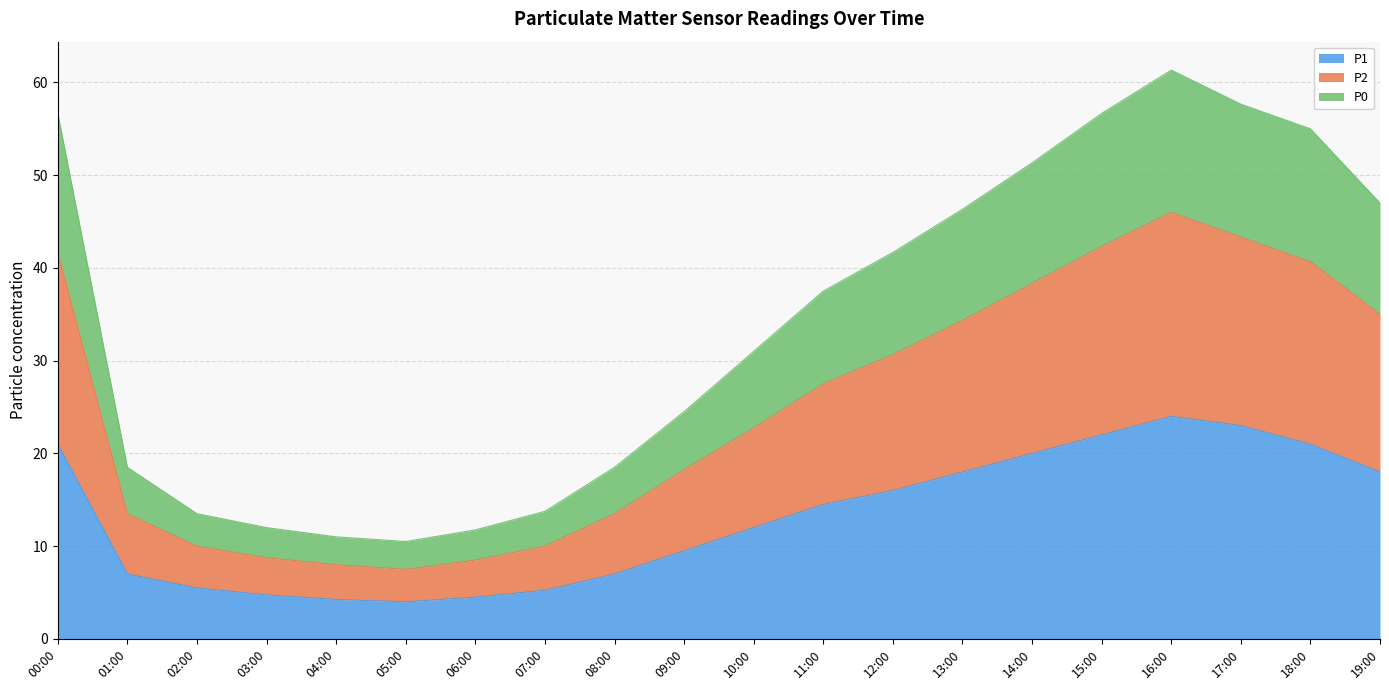

True or false: P2 and P1 cross at least once.

False